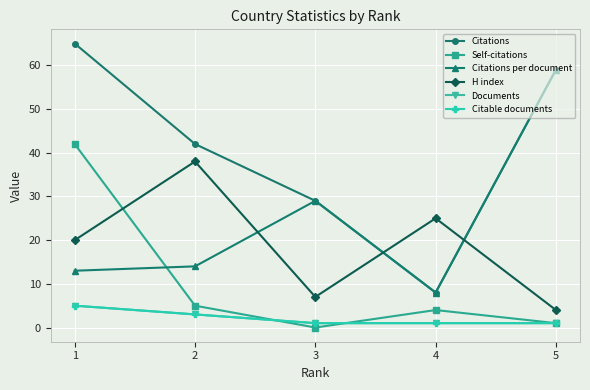

Is this an area chart (filled region under the line)?

No